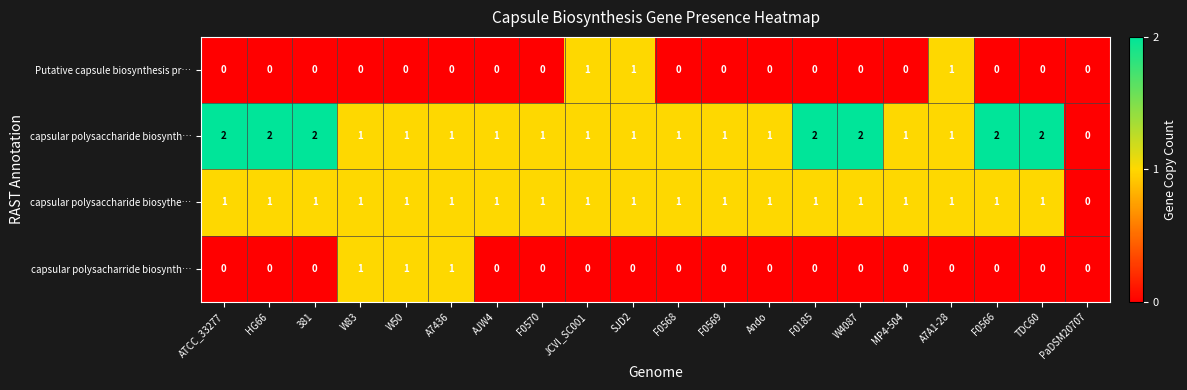

Which series has the widest spread of values?

capsular polysaccharide biosynth…